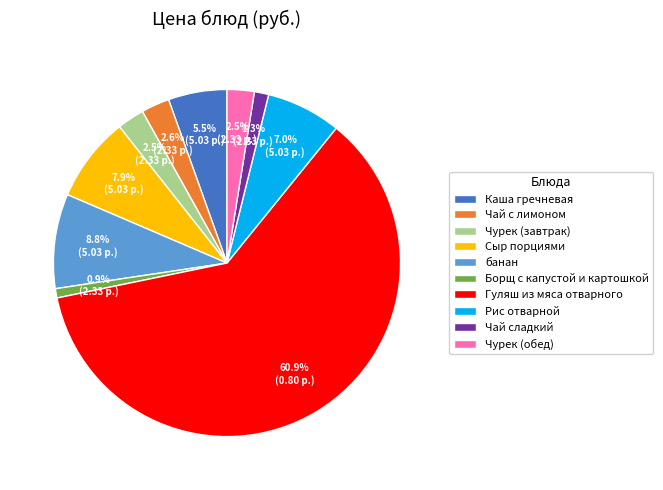

To the nearest percent, what is the combined percentage of Чай с лимоном and Борщ с капустой и картошкой?

4%